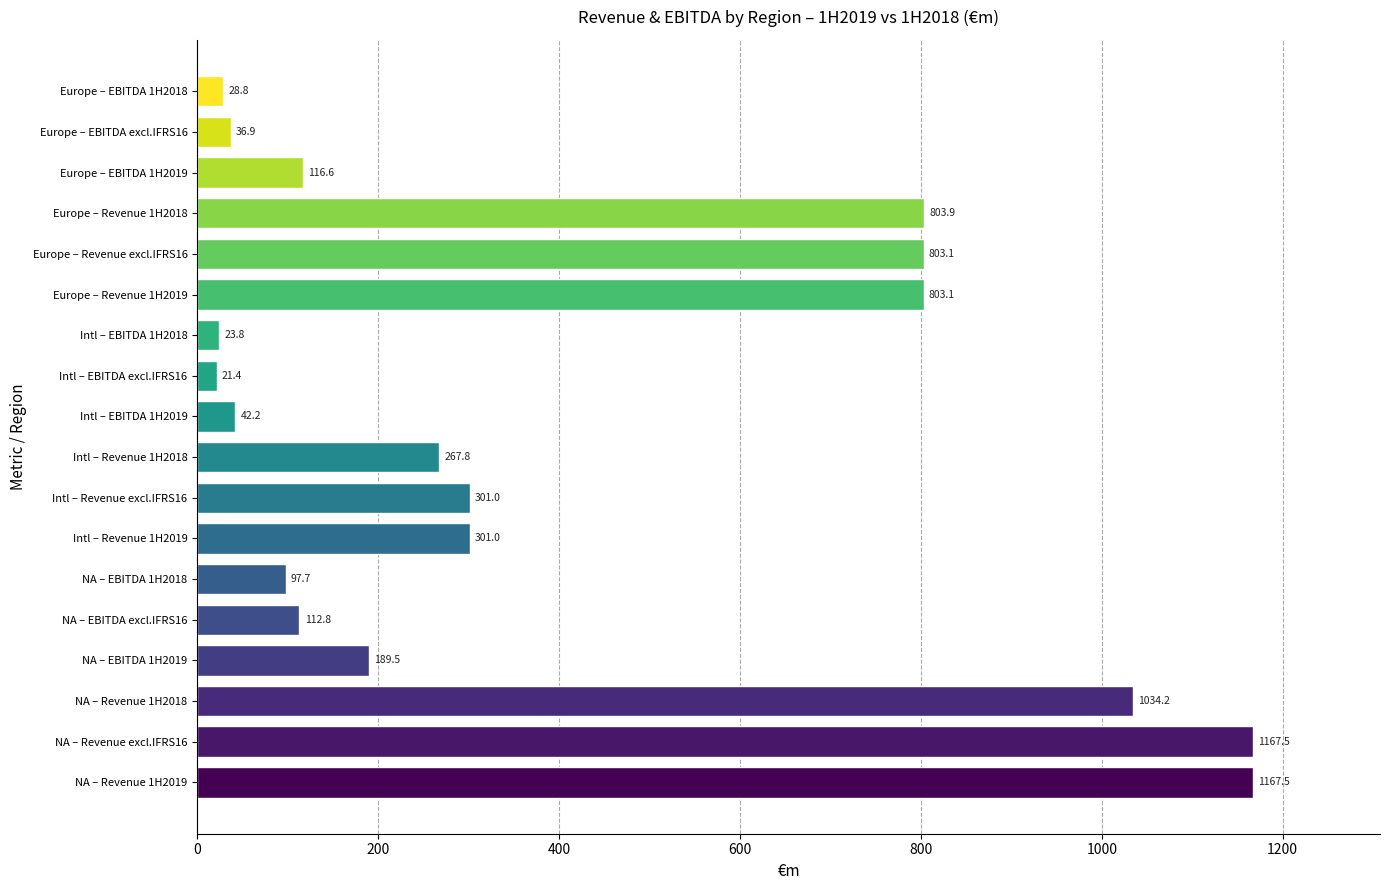

The chart shows a value of 301.0 at Intl – Revenue 1H2019. True or false?

True